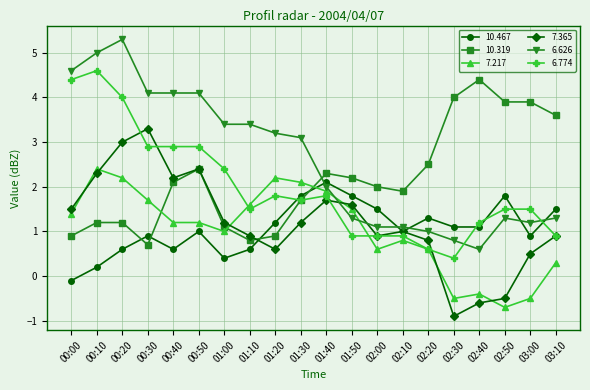

What position from the right is 03:10?

1